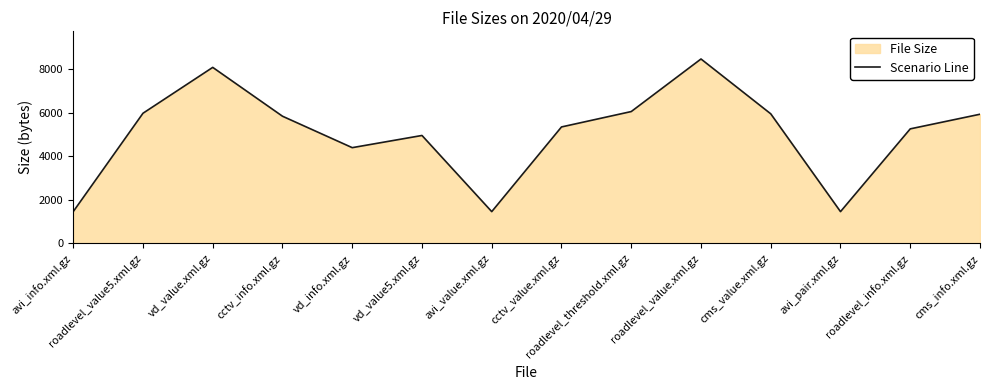

What is the minimum value shown in the chart?

1454